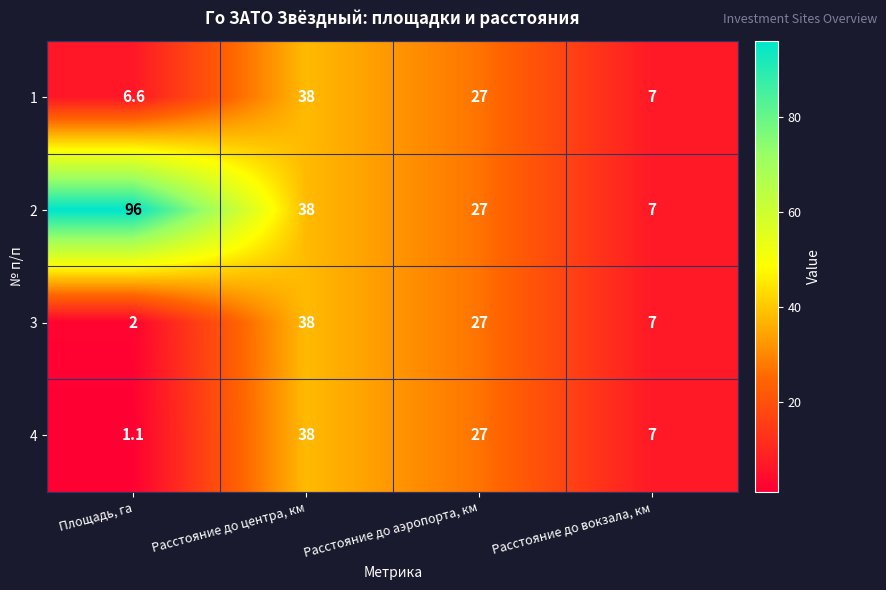

List the labels in order of 1 value, largest first.

Расстояние до центра, км, Расстояние до аэропорта, км, Расстояние до вокзала, км, Площадь, га